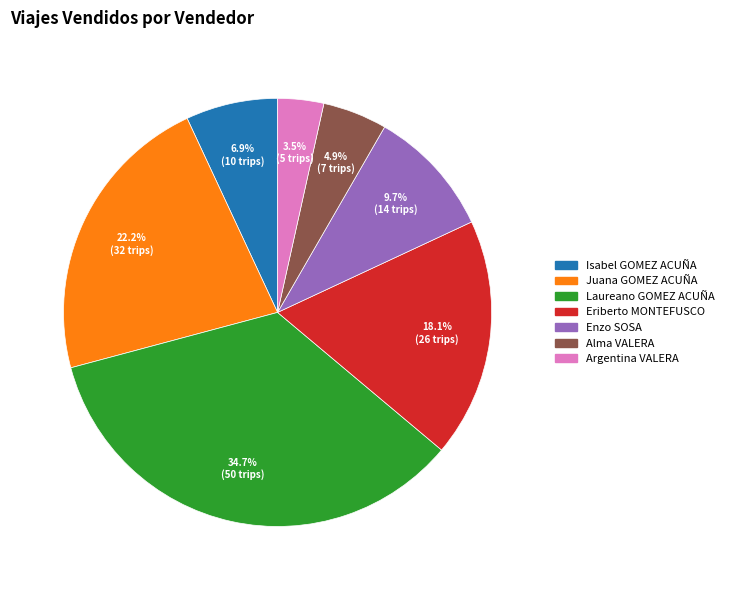

The Alma VALERA slice represents 5% of the pie. True or false?

True